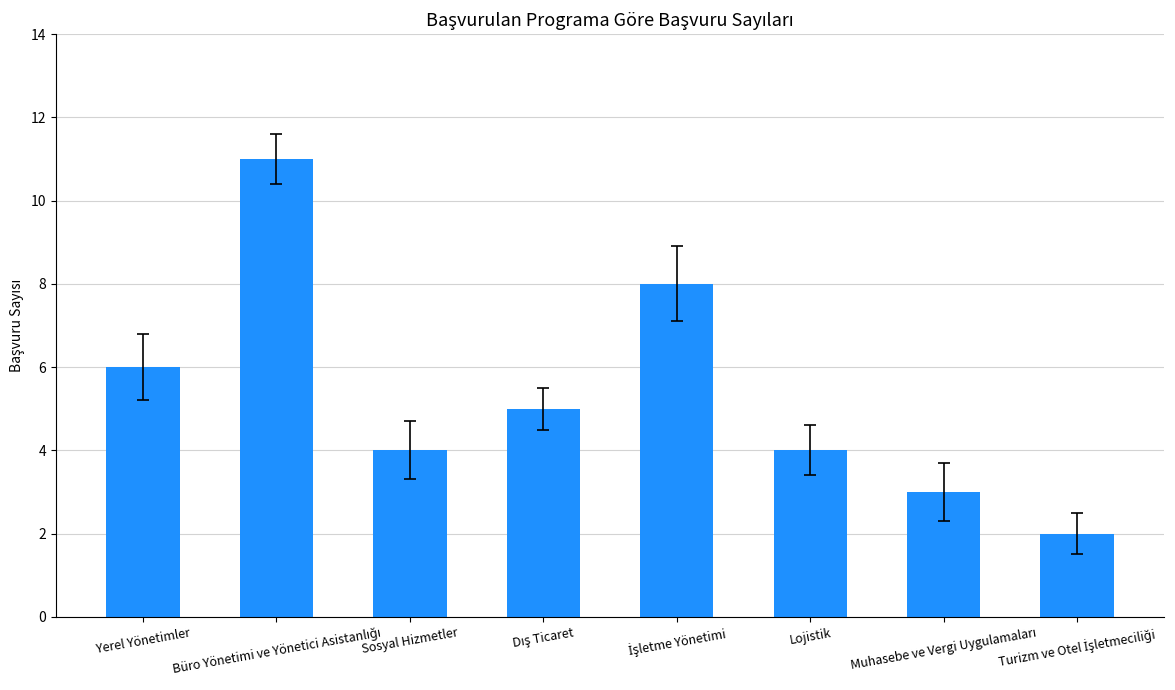

What is the difference between the maximum and minimum values?

9